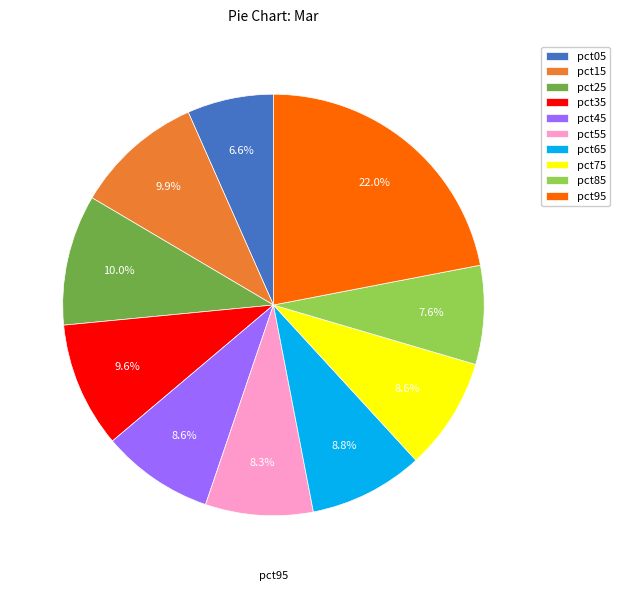

Is it true that pct65 is 21% of the pie?

False